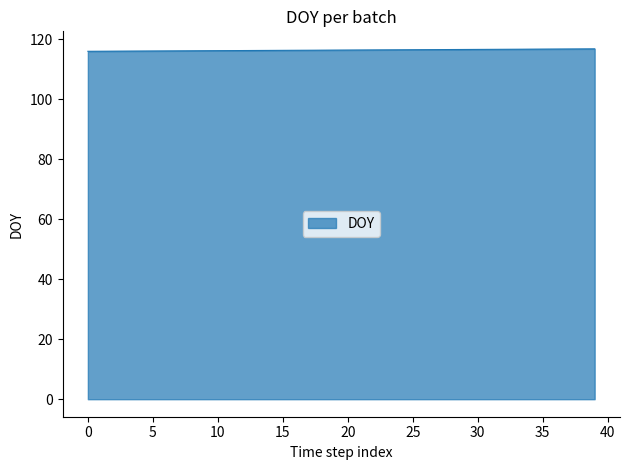

What is the difference between the second highest and minimum values?

0.8